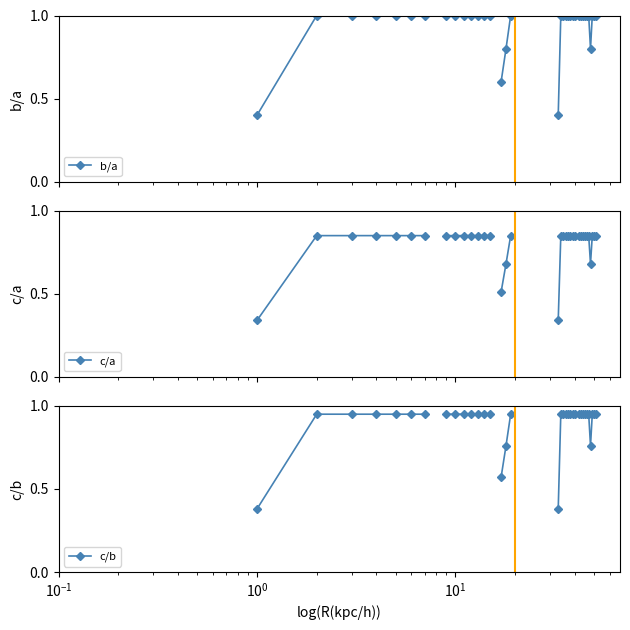

True or false: b/a has more than 0 interior local peaks.

False